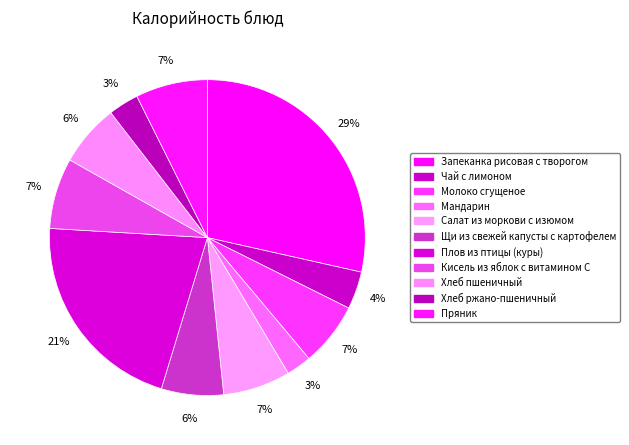

What percentage is the Чай с лимоном slice, to the nearest percent?

4%